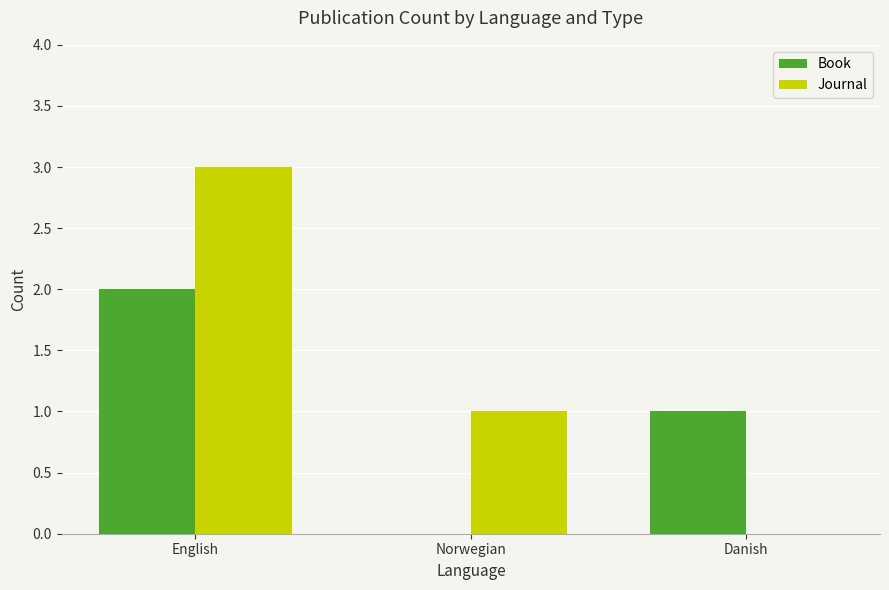

Is it true that Book equals 0 at Danish?

False